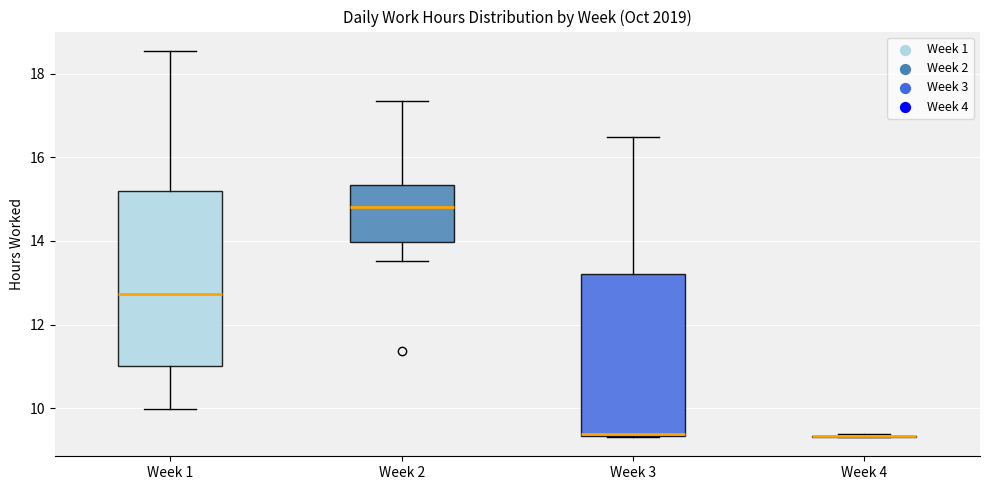

Reading left to right, transcribe this box plot: for each box, give where its median line is, the range the box spans, and where its two whiskers end, as read against the y-axis. The values are not printed on the chart, so give them approximately, as read against the axis.

Week 1: median 12.8, box 11.0 to 15.2, whiskers 10.0 to 18.6
Week 2: median 14.8, box 14.0 to 15.4, whiskers 13.6 to 17.4
Week 3: median 9.4 (drawn on the box's lower edge), box 9.4 to 13.2, whiskers 9.4 to 16.6
Week 4: box collapsed to a line at 9.4, whiskers 9.4 to 9.4